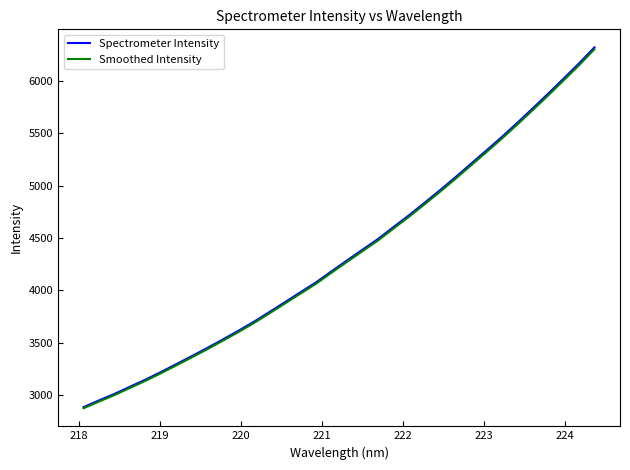

Which series has the widest spread of values?

Spectrometer Intensity